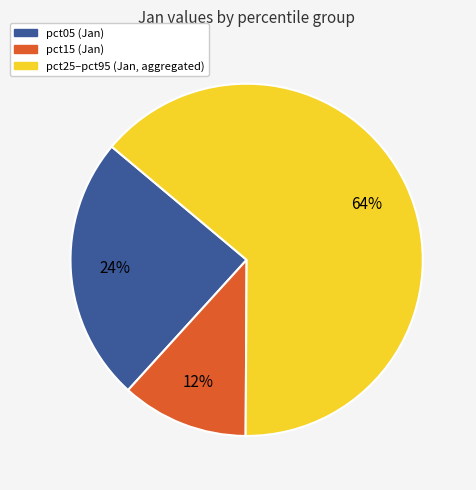

To the nearest percent, what is the difference between the largest and smallest slice percentages?

52%